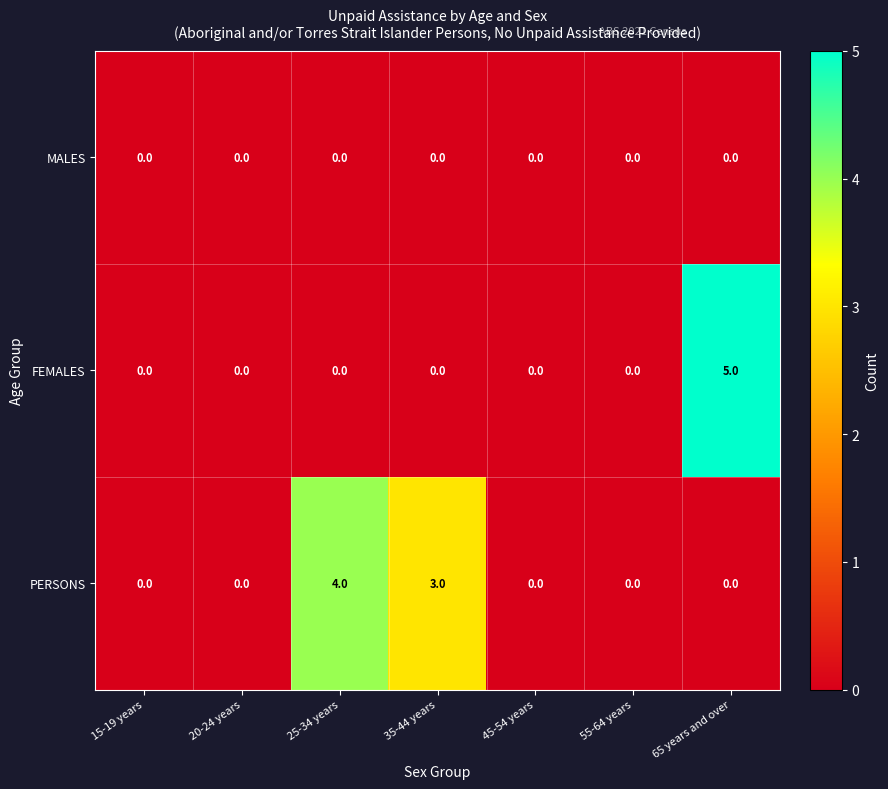

Which series has the largest total across all categories?

PERSONS